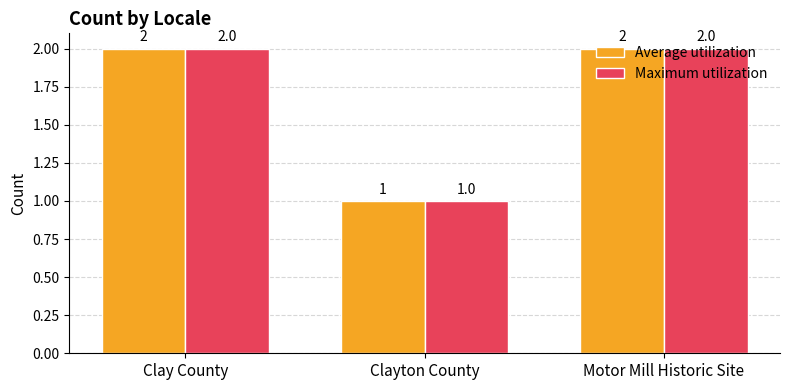

How many series are shown in this chart?

2